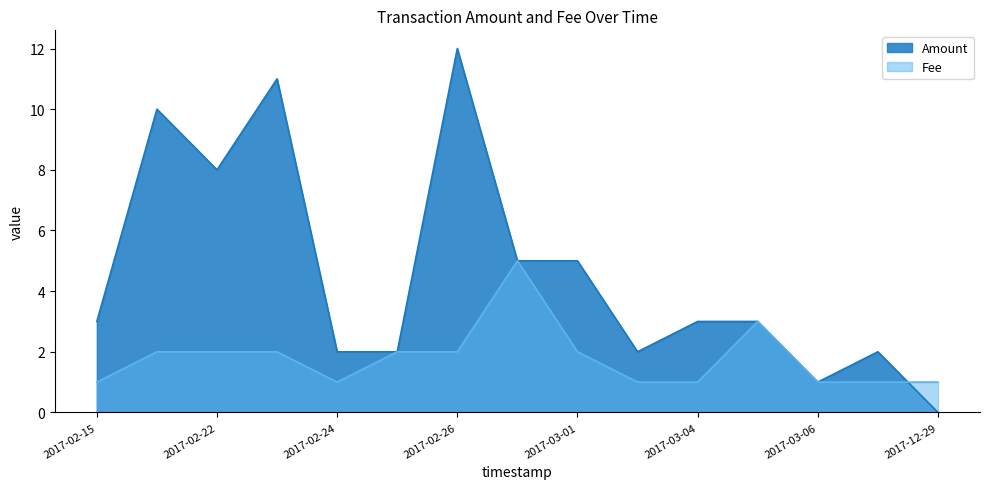

At which label is Fee closest to 3?

2017-03-05